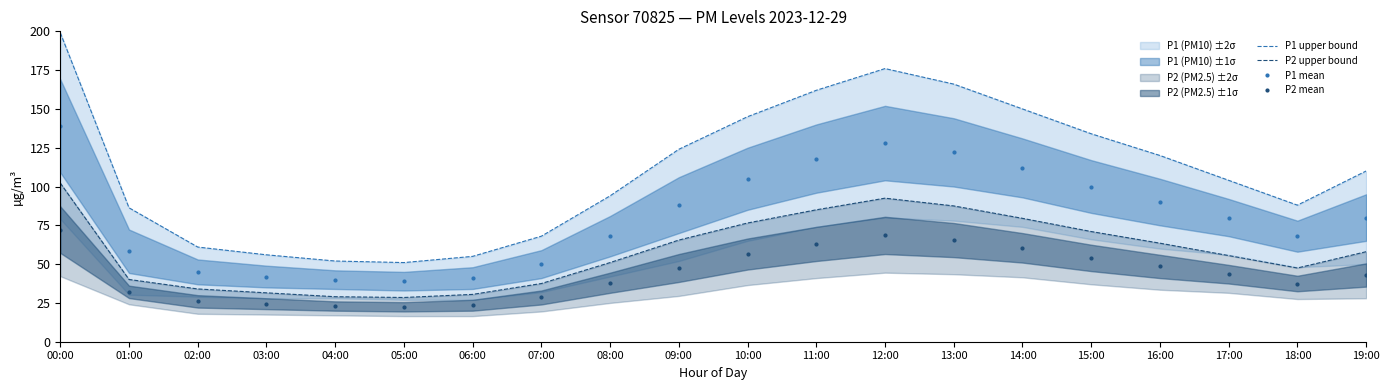

Which series has the widest spread of values?

P1 upper bound